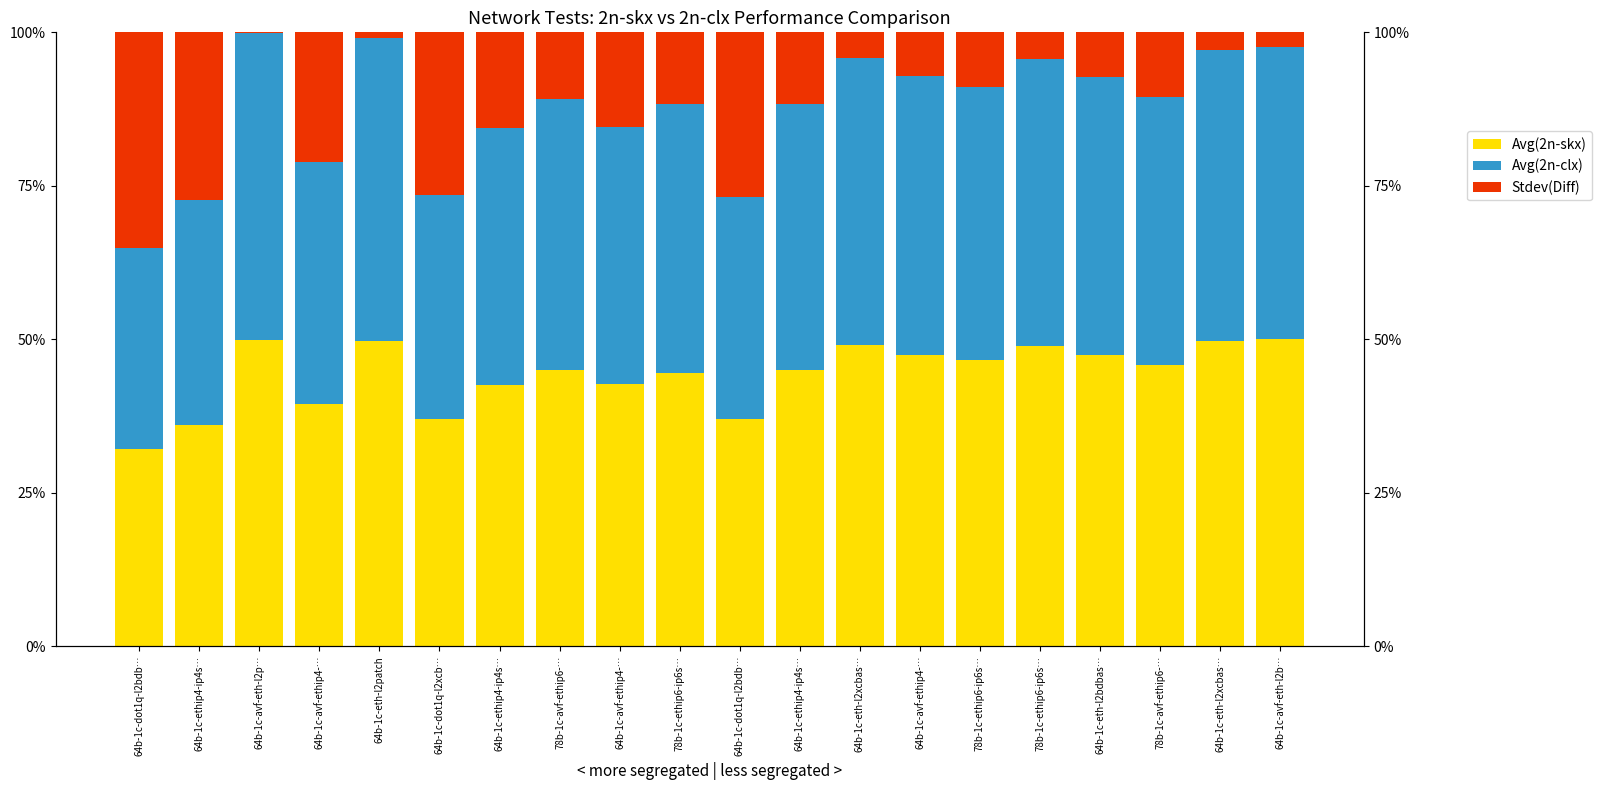

Where is Avg(2n-skx) nearest to the value 41?

64b-1c-avf-ethip4-…